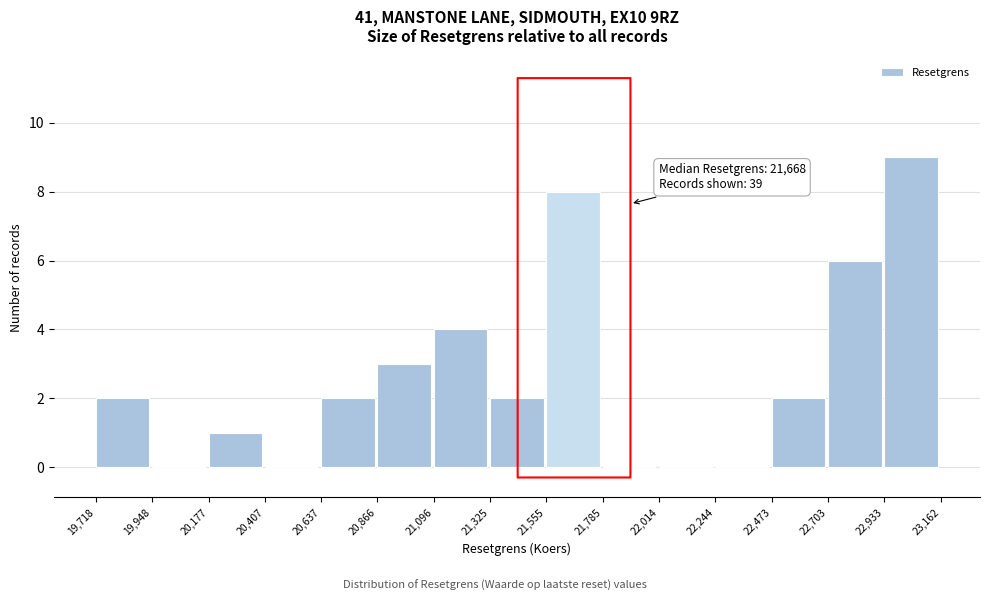

Which range on the x-axis has the tallest bar?

22,933 to 23,162